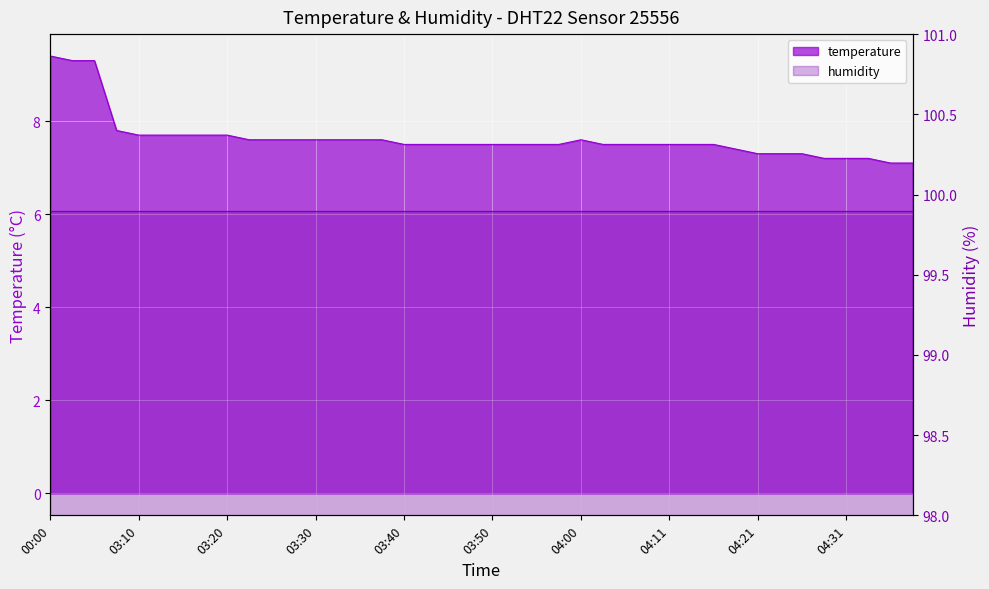

What is the value of the 7th point from the left?

7.7